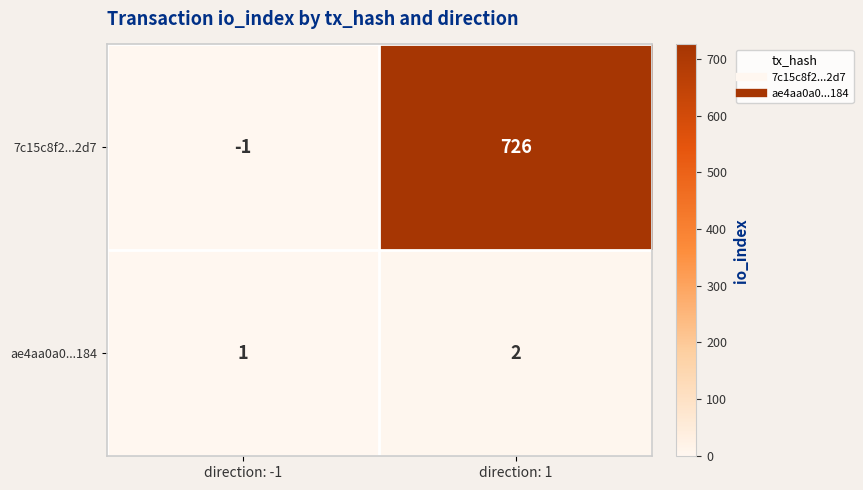

Reading right to left, transcribe all the data shown in this chart.

7c15c8f2...2d7: 726	-1
ae4aa0a0...184: 2	1